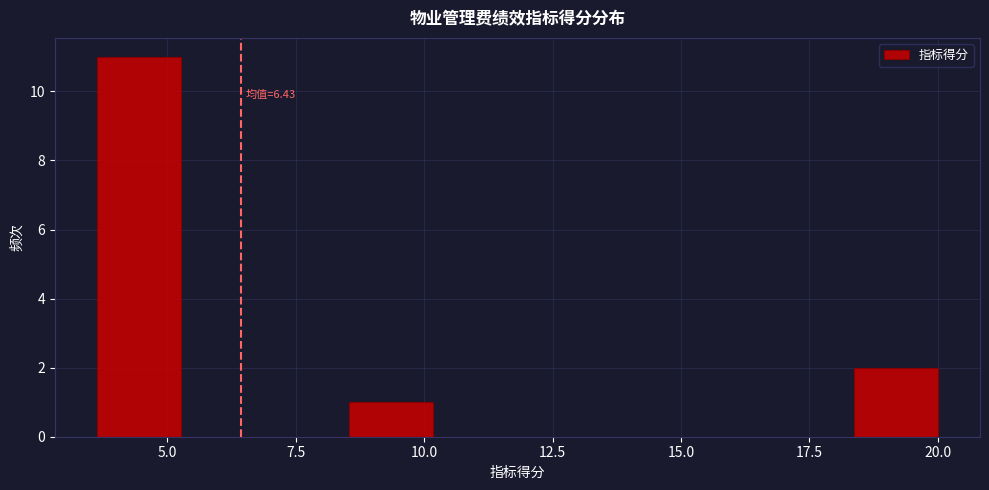

Read against the x-axis, roughly where is the centre of the tallest bar?

4.5